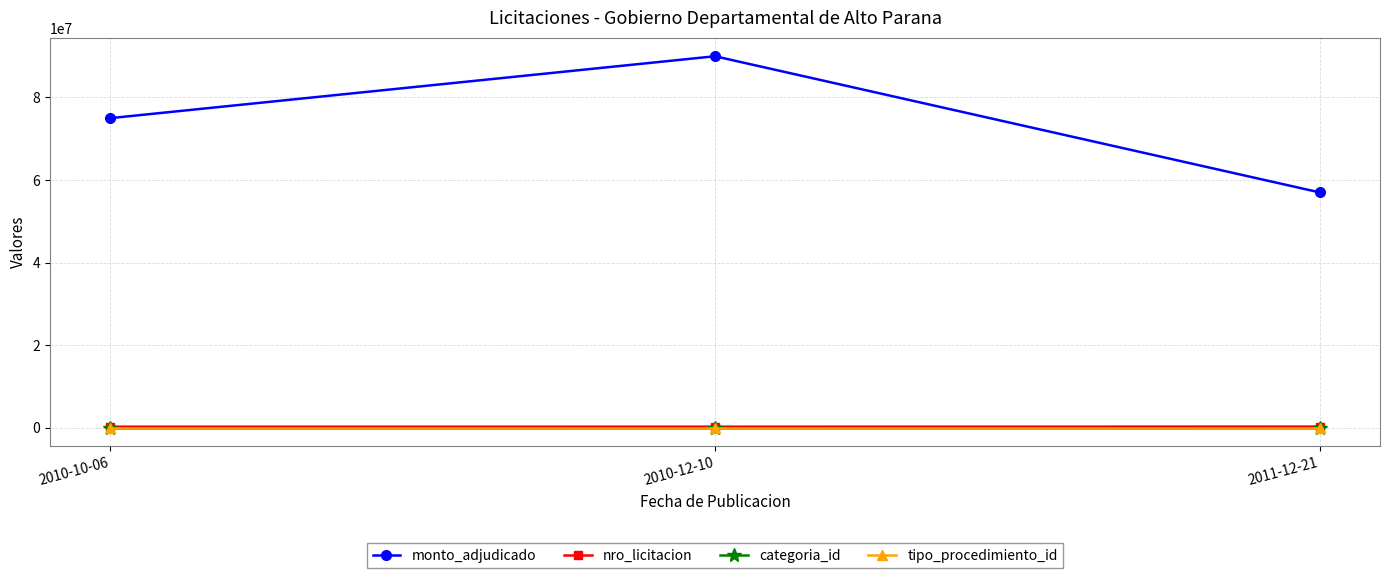

What is the smallest value displayed?

1